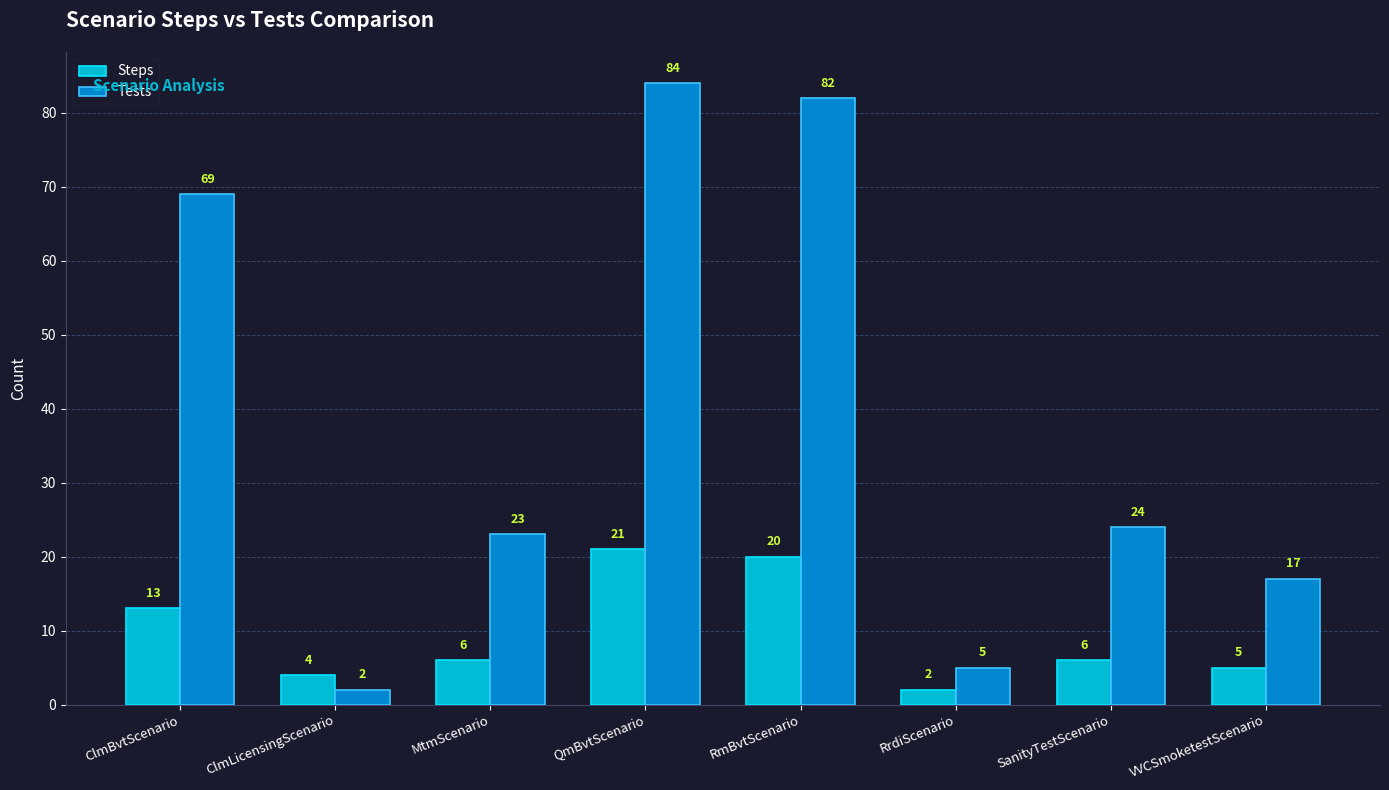

Read the Tests value at MtmScenario, to the nearest 5.

25